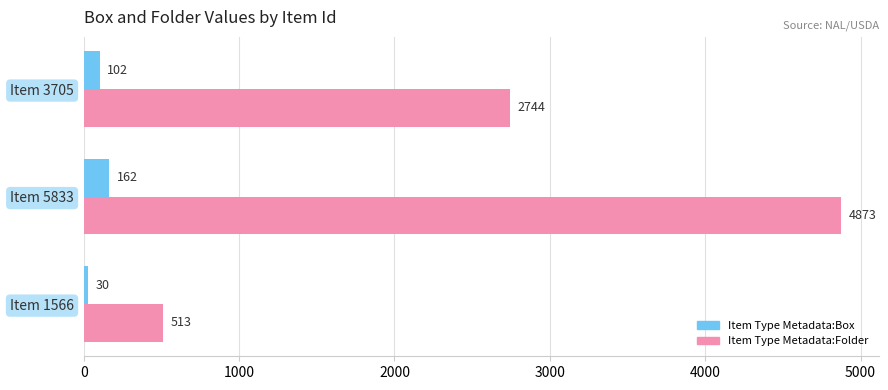

Between Item 1566 and Item 3705, which series saw the biggest shift?

Item Type Metadata:Folder